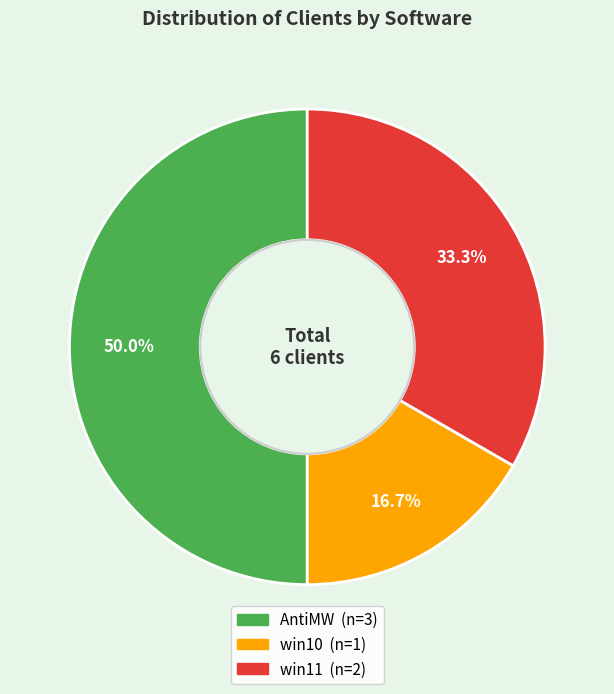

The win10 slice represents 17% of the pie. True or false?

True